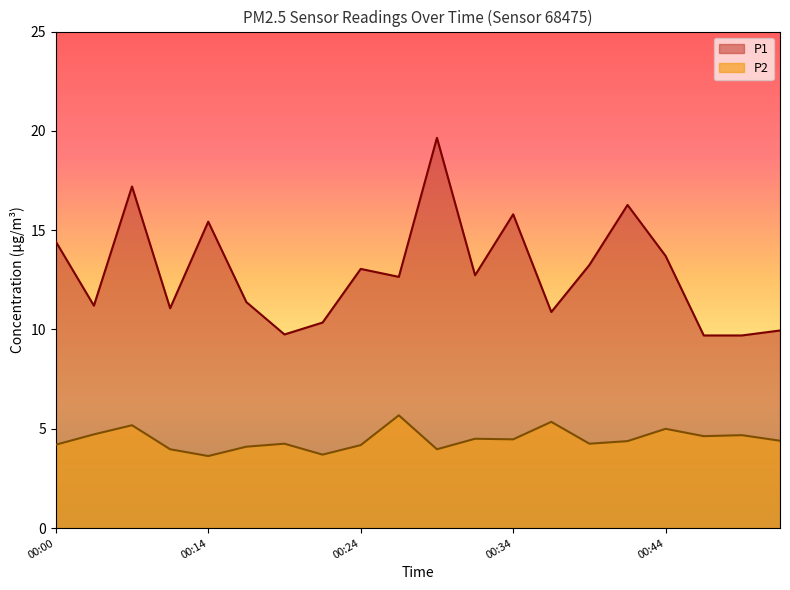

Which category has the highest value in the P2 series?

00:27